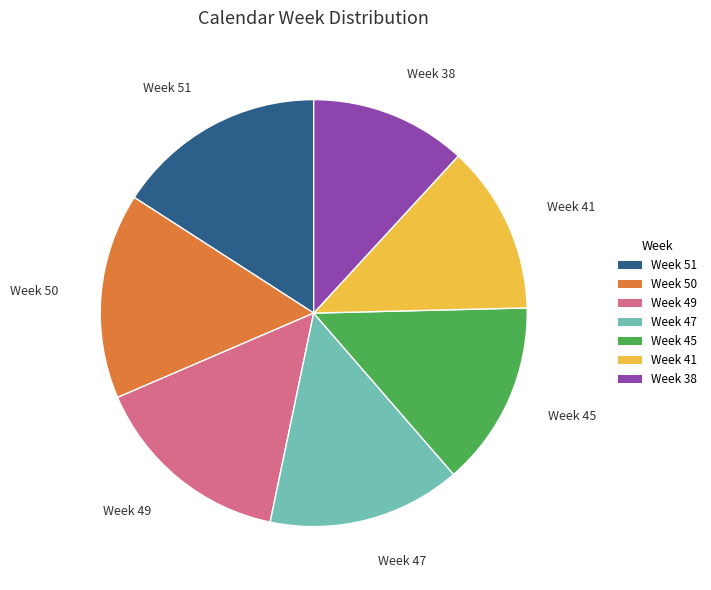

Count the number of slices in the pie.

7